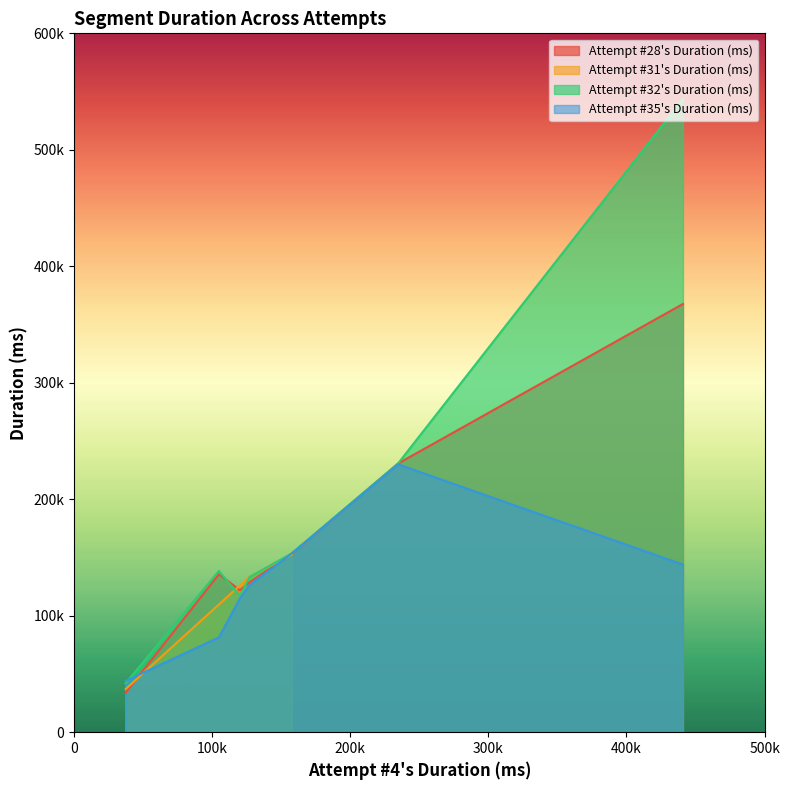

True or false: Attempt #31's Duration (ms) and Attempt #28's Duration (ms) cross at least once.

True